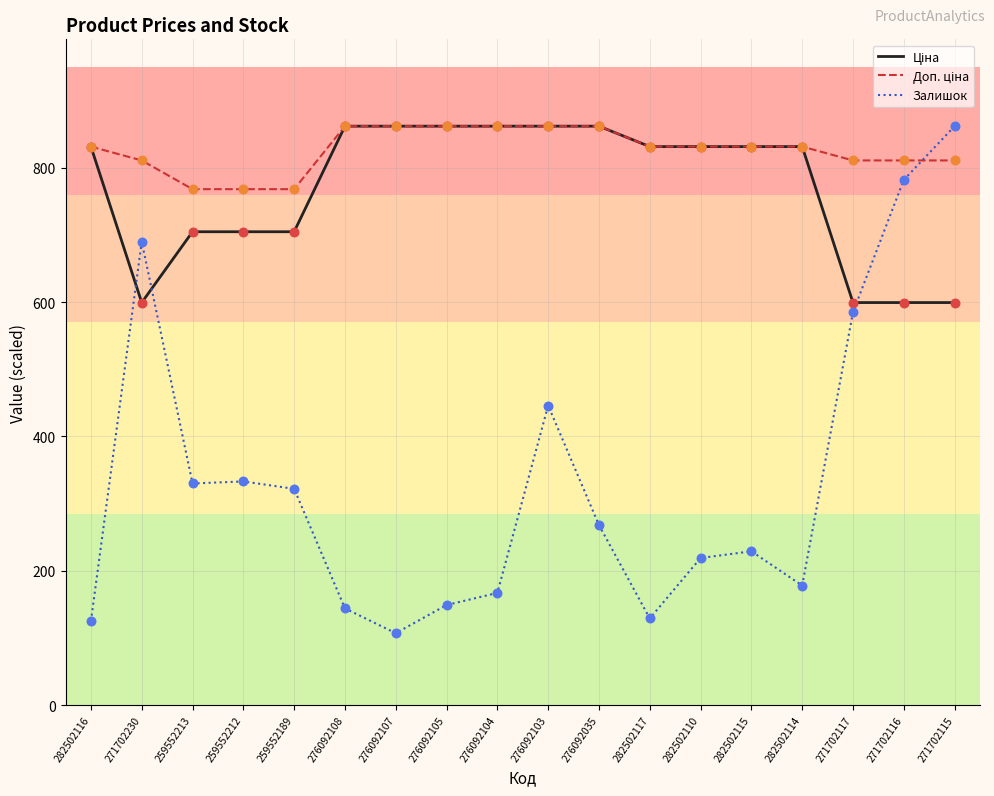

What is the maximum value shown in the chart?

862.0